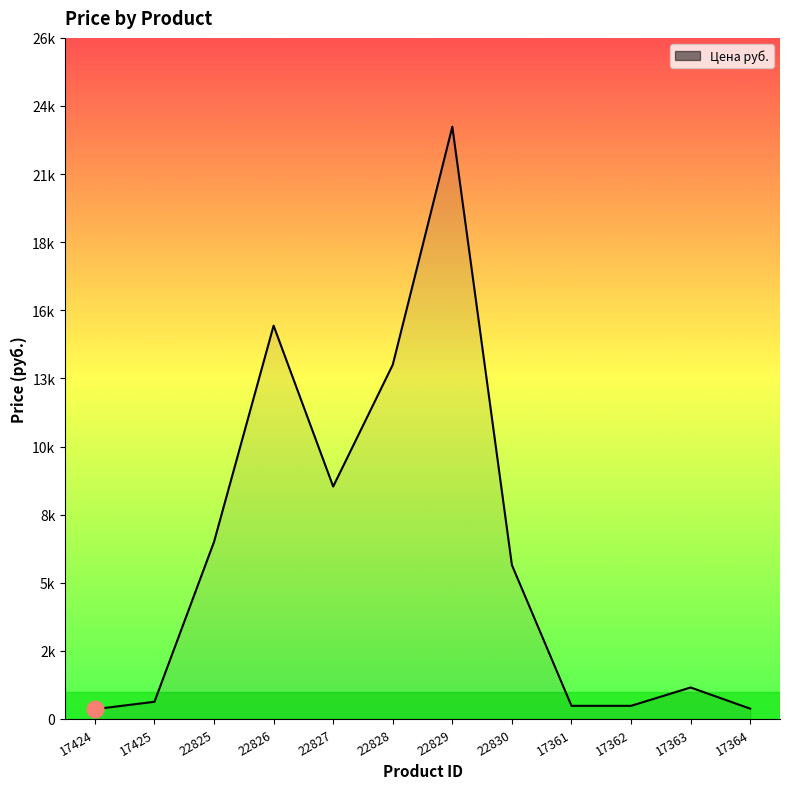

Does the chart have visible grid lines?

No